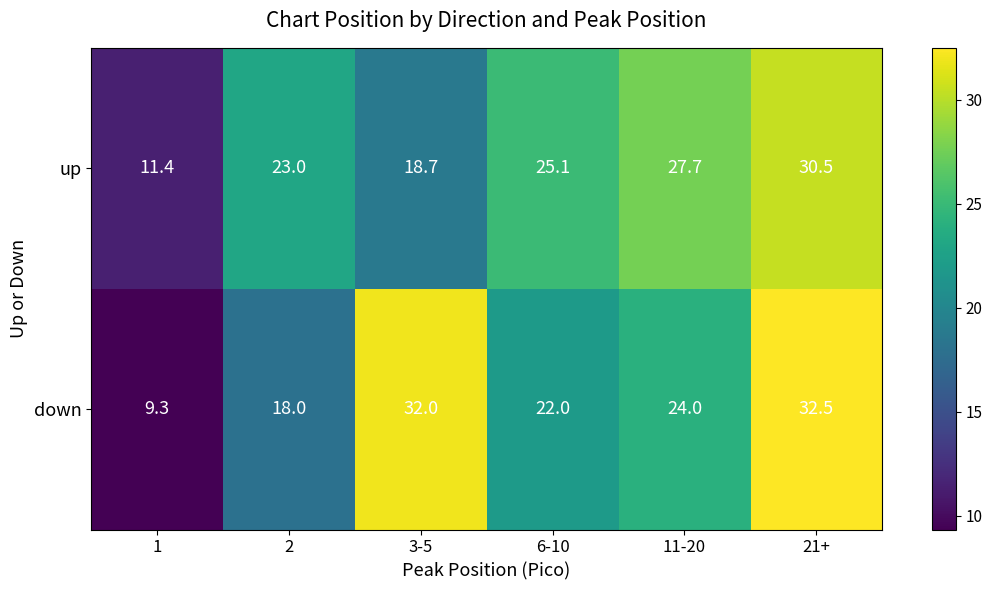

True or false: down has a value of 56.6 at 21+.

False